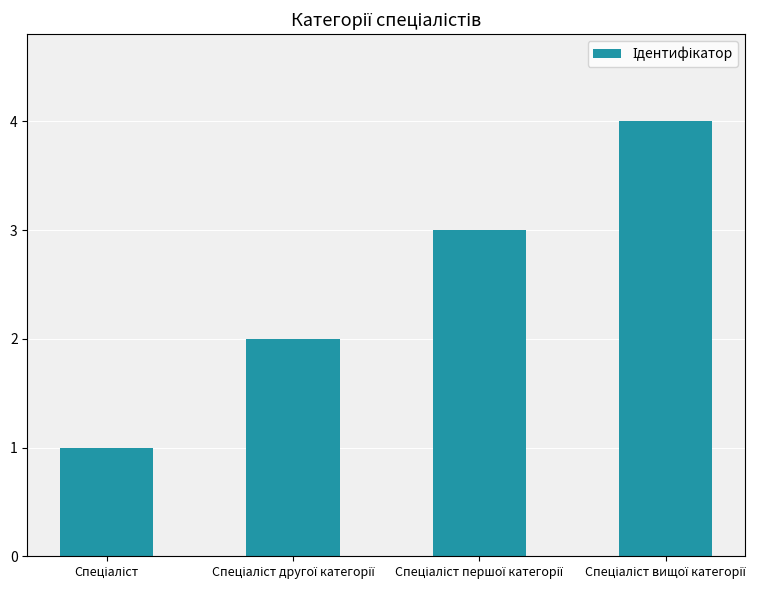

What is the greatest value displayed?

4